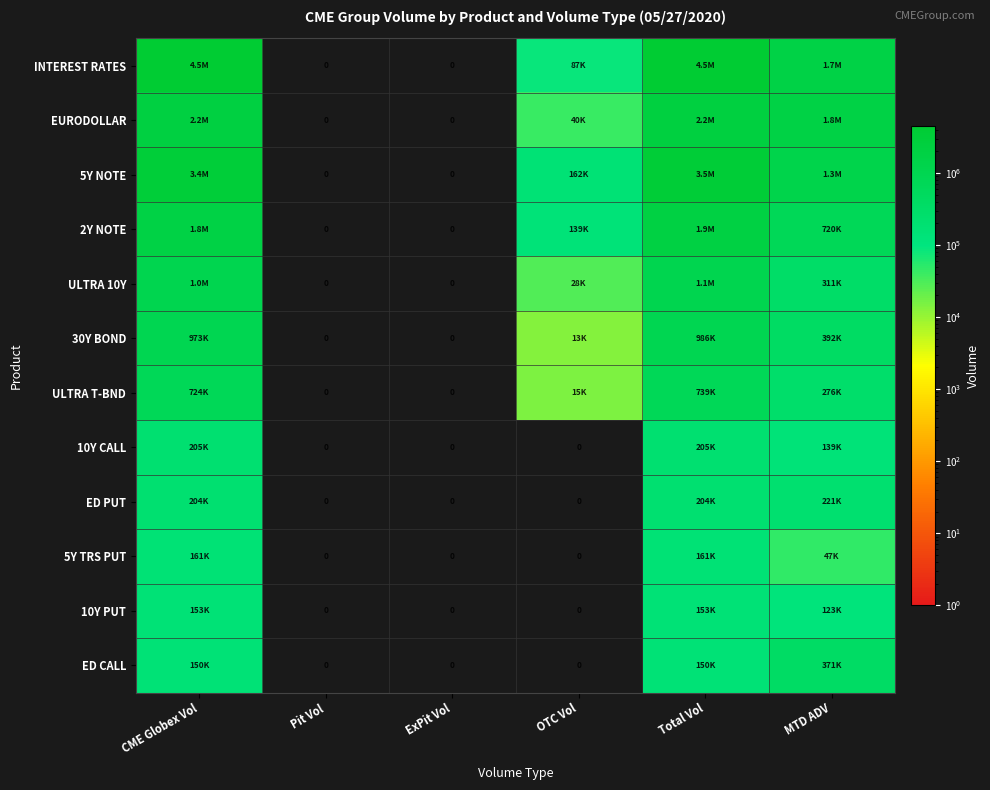

At Total Vol, list the series in order from smallest to largest.

ED CALL, 10Y PUT, 5Y TRS PUT, ED PUT, 10Y CALL, ULTRA T-BND, 30Y BOND, ULTRA 10Y, 2Y NOTE, EURODOLLAR, 5Y NOTE, INTEREST RATES